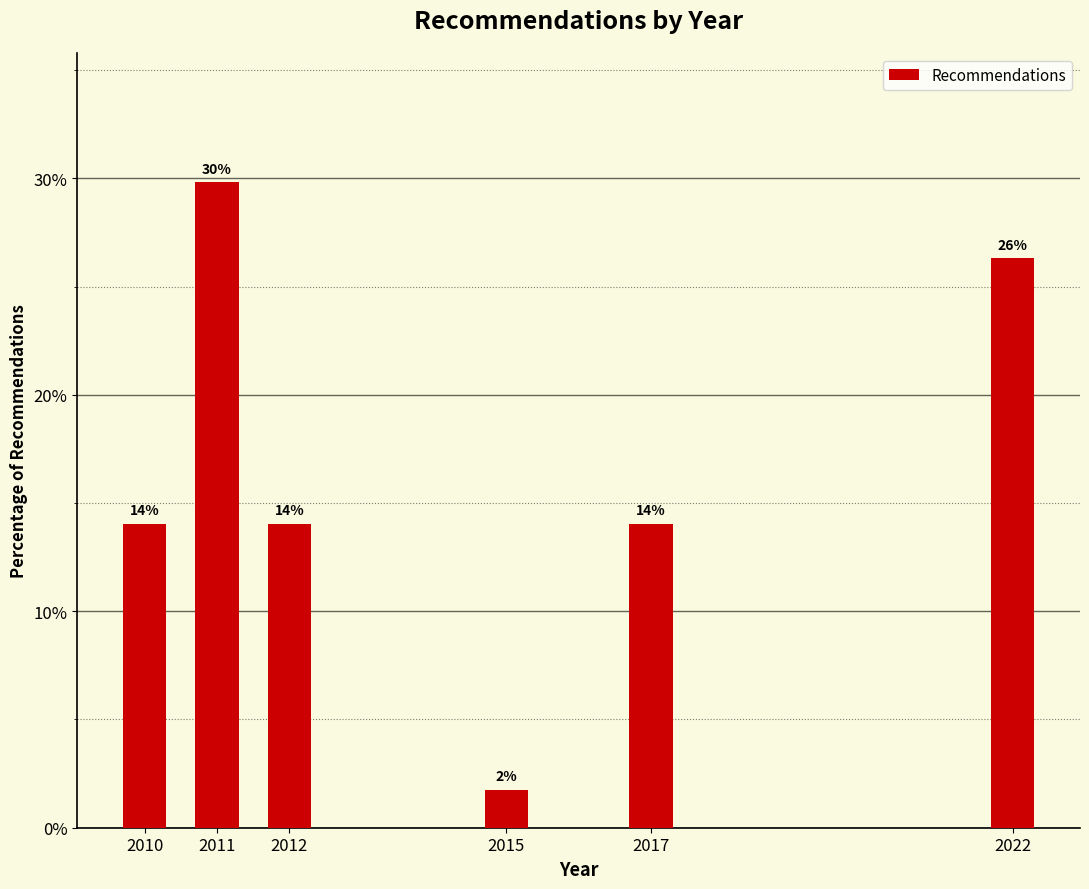

What is the average value?

16.7